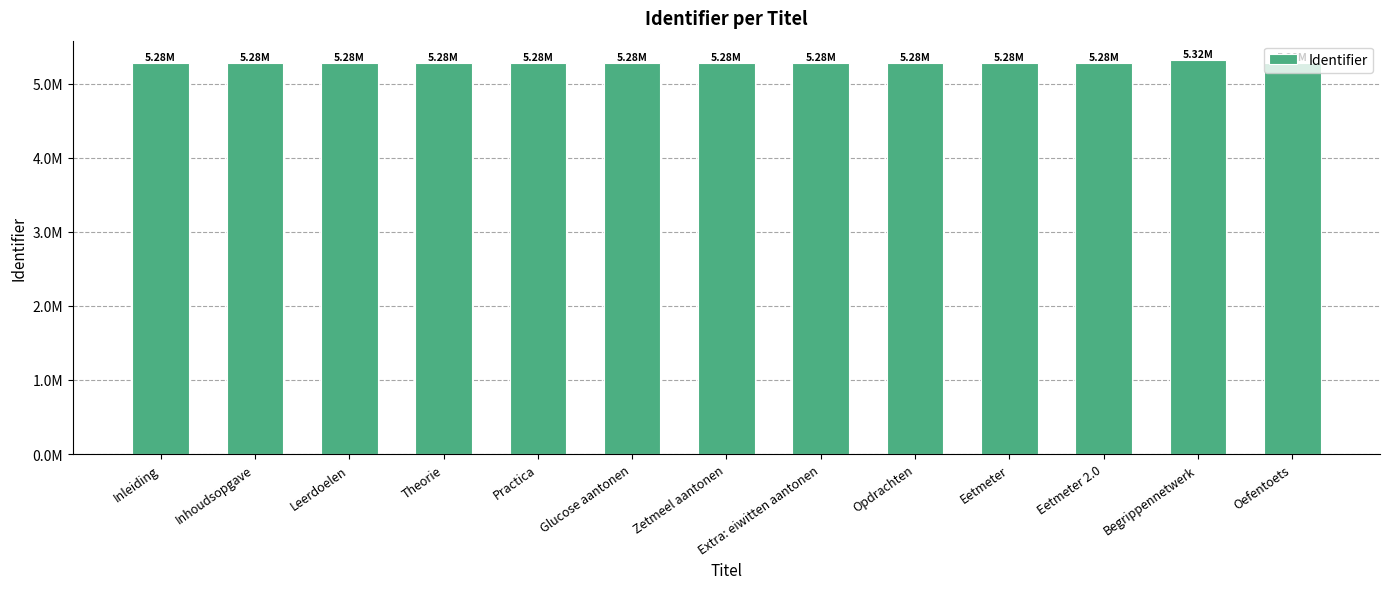

Reading left to right, list all the values displayed in this chart.

5277103	5277104	5277111	5277106	5277105	5279542	5279543	5279545	5277108	5277107	5279696	5316260	5279631